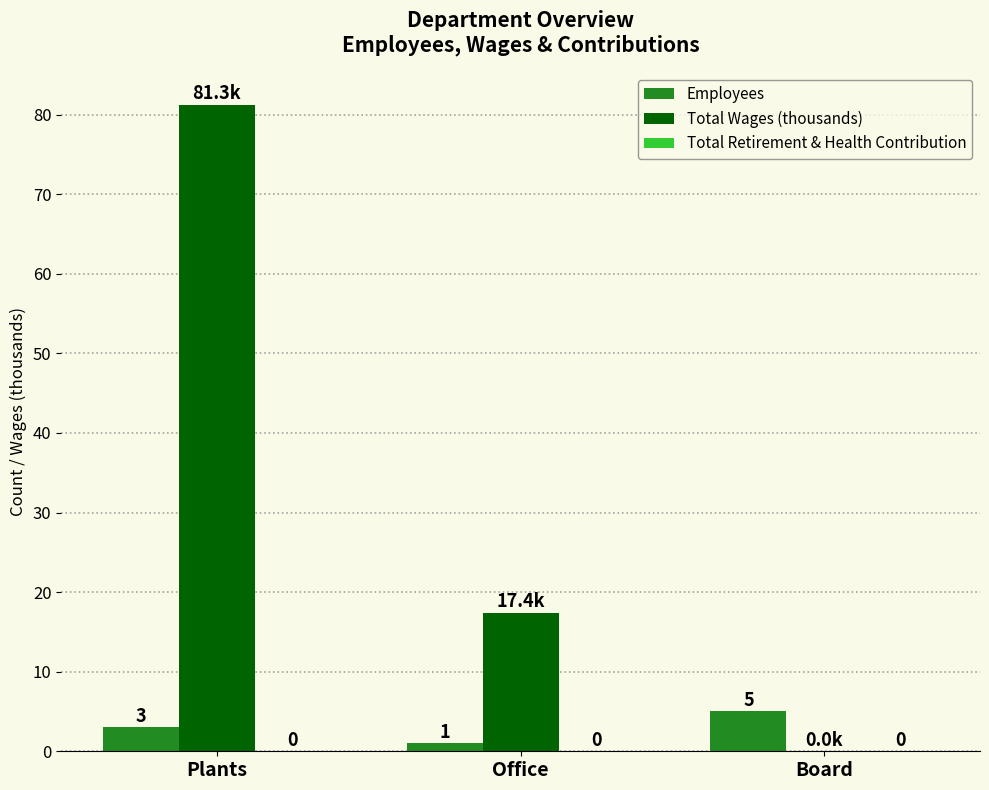

Are the bars horizontal?

No